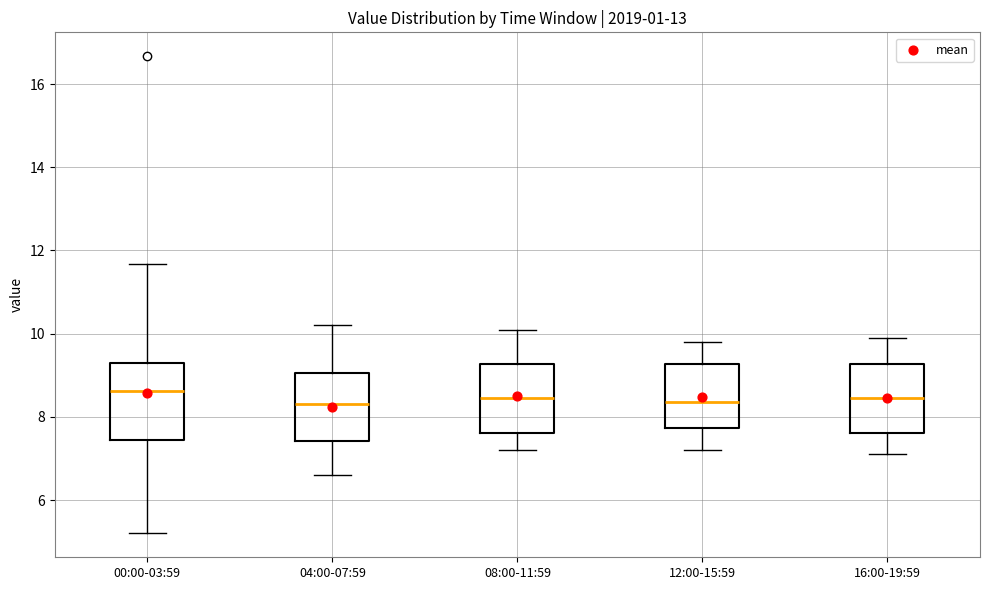

Where is the upper edge of the box for 04:00-07:59 on the y-axis? The values are not printed on the chart, so give them approximately, as read against the axis.

9.0